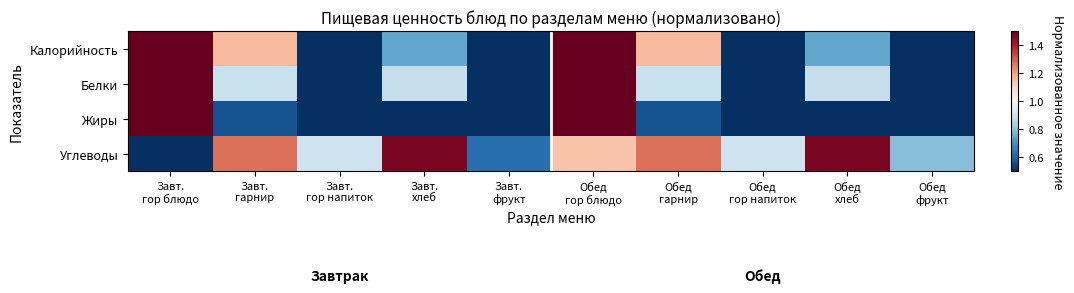

Reading left to right, list all the values displayed in this chart.

Калорийность: Завт.
гор блюдо=1.9	Завт.
гарнир=1.2	Завт.
гор напиток=0.4	Завт.
хлеб=0.7	Завт.
фрукт=0.3	Обед
гор блюдо=2.9	Обед
гарнир=1.2	Обед
гор напиток=0.4	Обед
хлеб=0.7	Обед
фрукт=0.4
Белки: Завт.
гор блюдо=2.5	Завт.
гарнир=0.9	Завт.
гор напиток=0.0	Завт.
хлеб=0.9	Завт.
фрукт=0.1	Обед
гор блюдо=3.7	Обед
гарнир=0.9	Обед
гор напиток=0.0	Обед
хлеб=0.9	Обед
фрукт=0.1
Жиры: Завт.
гор блюдо=3.9	Завт.
гарнир=0.6	Завт.
гор напиток=0.0	Завт.
хлеб=0.1	Завт.
фрукт=0.1	Обед
гор блюдо=4.7	Обед
гарнир=0.6	Обед
гор напиток=0.0	Обед
хлеб=0.1	Обед
фрукт=0.1
Углеводы: Завт.
гор блюдо=0.2	Завт.
гарнир=1.3	Завт.
гор напиток=0.9	Завт.
хлеб=1.5	Завт.
фрукт=0.6	Обед
гор блюдо=1.1	Обед
гарнир=1.3	Обед
гор напиток=0.9	Обед
хлеб=1.5	Обед
фрукт=0.8